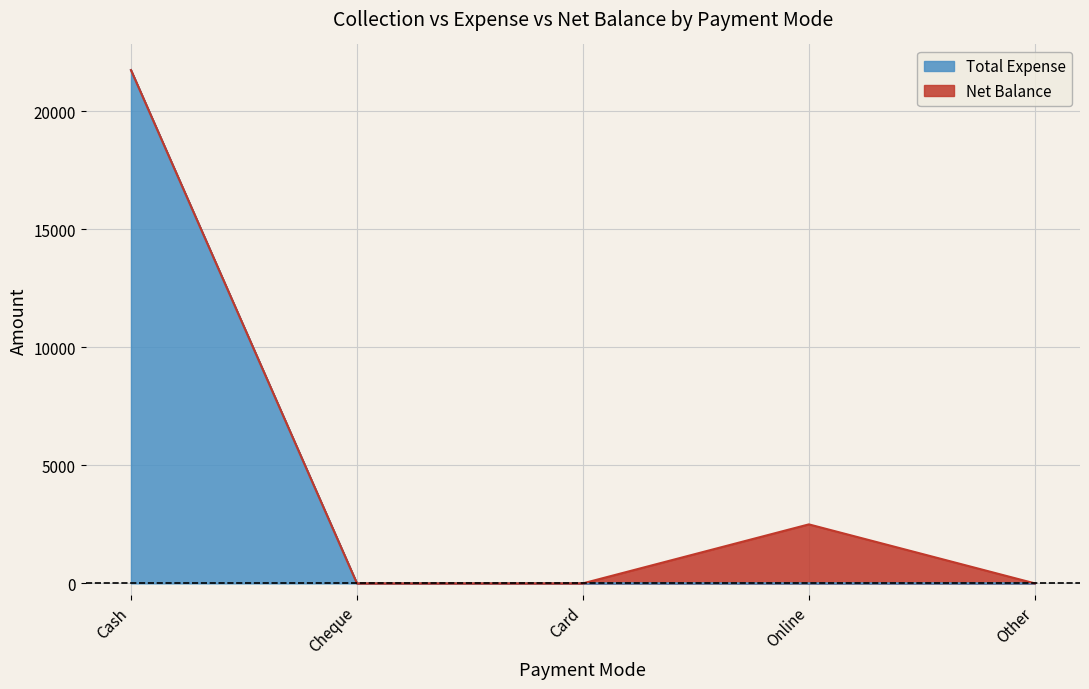

What is the sum of all values?

21750